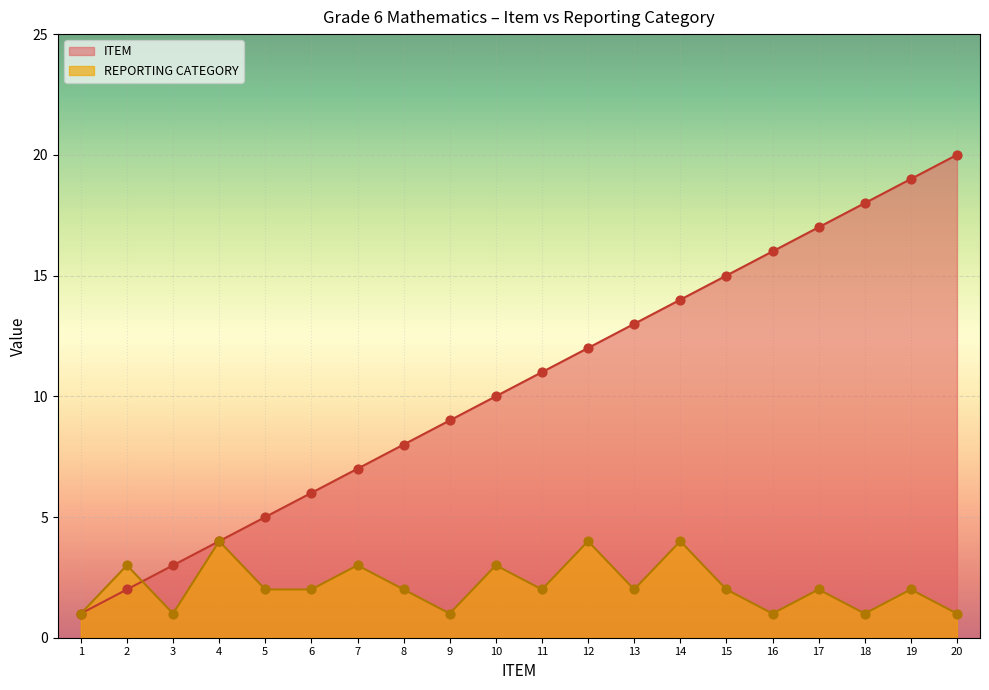

Is the value of REPORTING CATEGORY at 20 greater than the value of ITEM at 11?

No